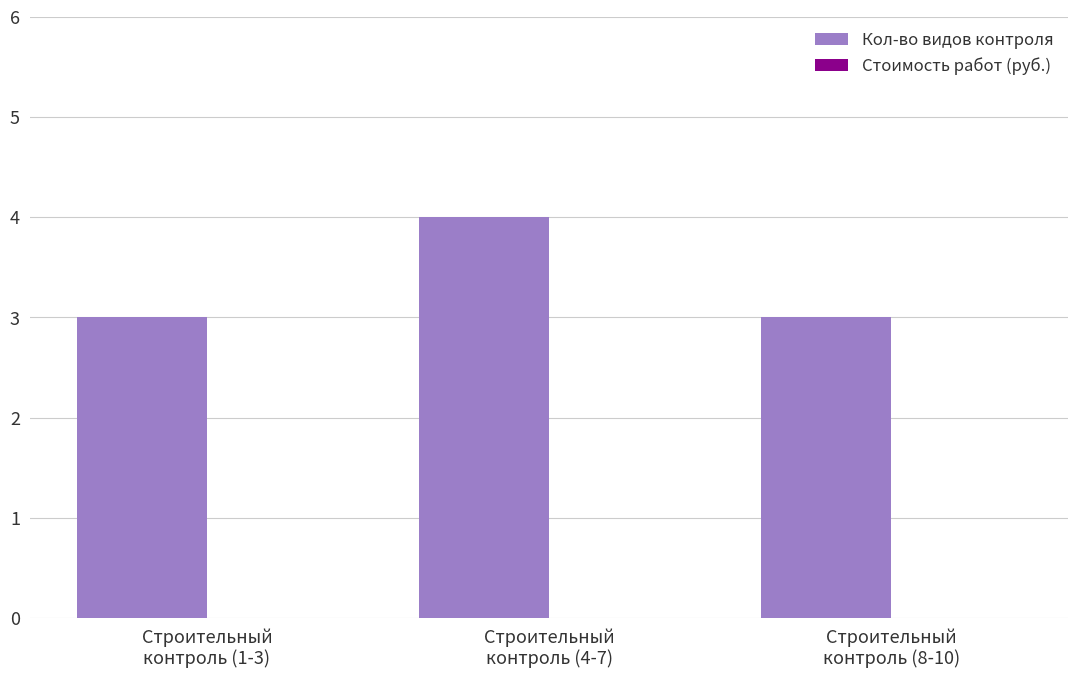

Are the bars grouped side by side (vs. stacked)?

No